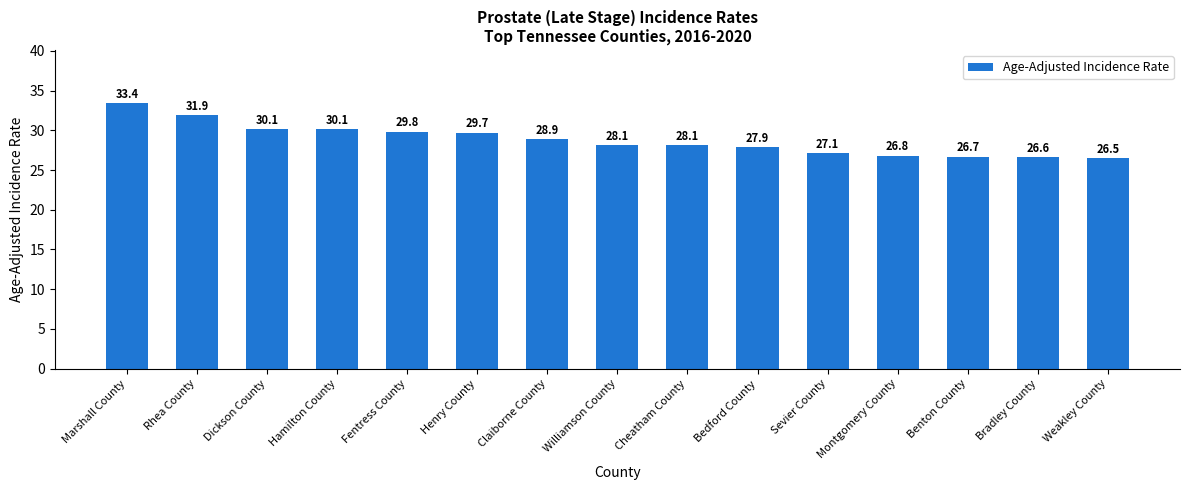

Reading left to right, transcribe all the data shown in this chart.

33.4	31.9	30.1	30.1	29.8	29.7	28.9	28.1	28.1	27.9	27.1	26.8	26.7	26.6	26.5